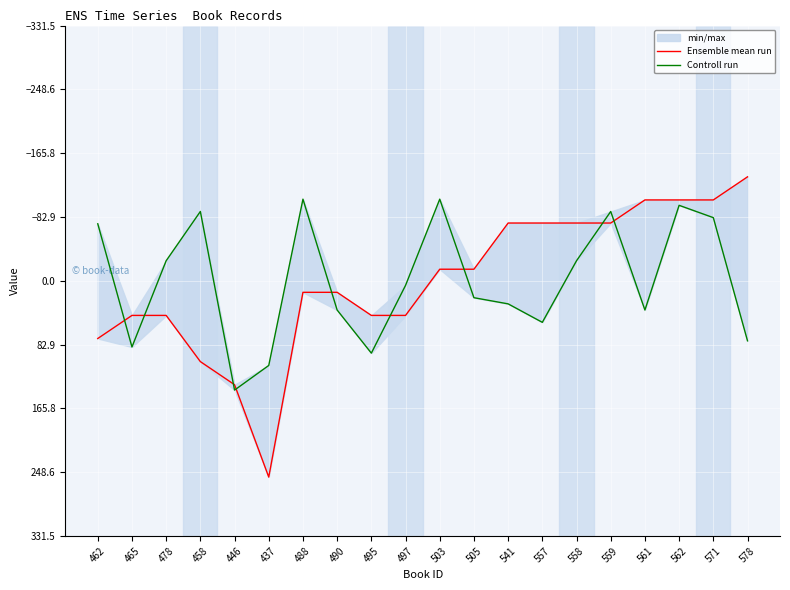

What is the total value across all series at 488?

-91